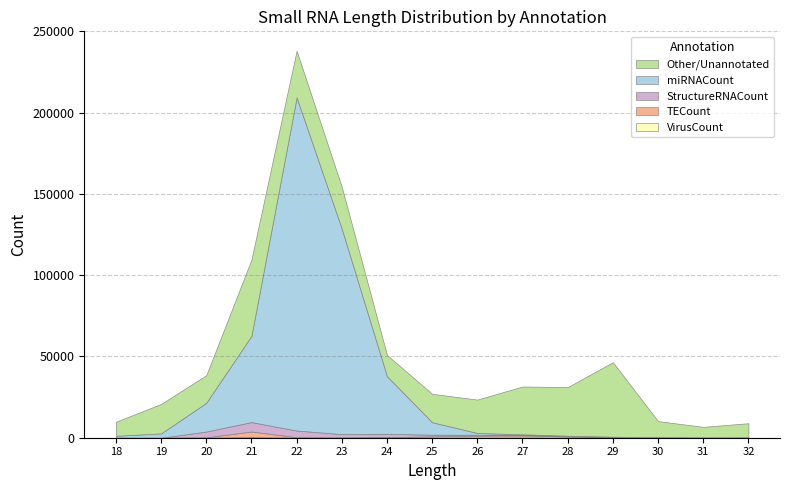

Reading left to right, what are all the values shown in this chart?

TotalCount: 9843	20779	38456	109566	238142	154269	50927	27025	23458	31514	31147	46488	10239	6683	8934
miRNACount: 1185	2657	17698	53111	205002	126316	35432	7702	1089	355	114	62	31	21	20
StructureRNACount: 0	0	3575	5810	4093	2057	2084	978	551	392	280	264	225	125	183
TECount: 0	0	206	3431	277	166	305	836	1270	1340	814	270	108	21	14
VirusCount: 0	0	22	367	41	15	28	19	11	13	9	3	1	1	0